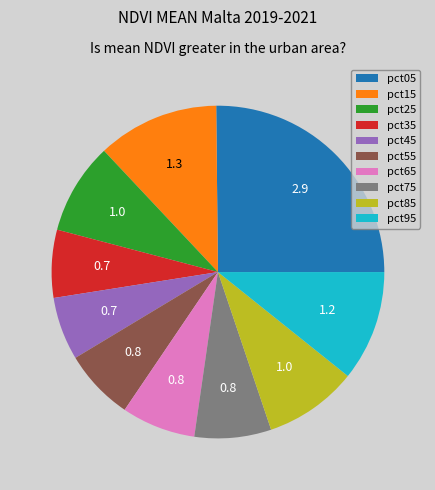

Do pct25 and pct75 together represent more than half of the pie?

No